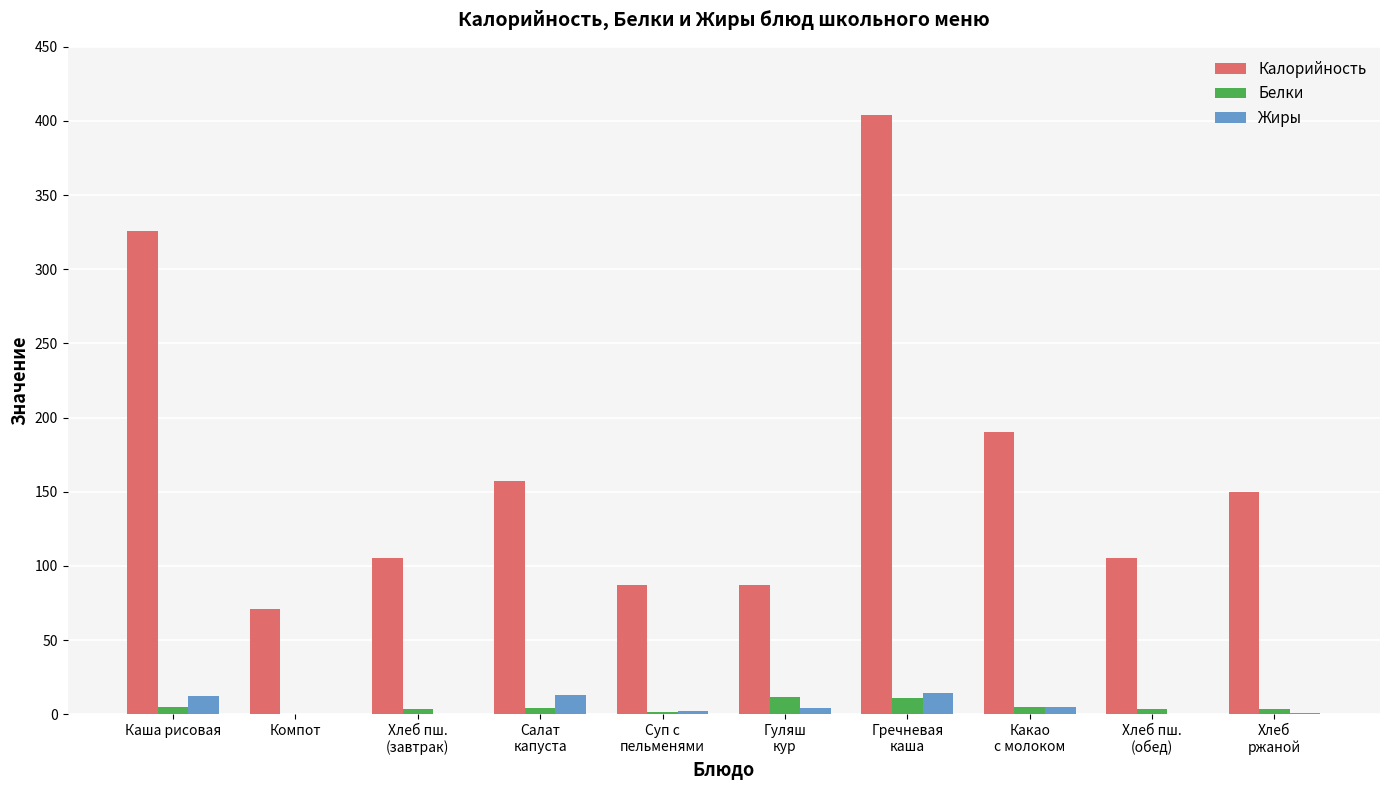

How many data points in Белки are above 4?

5